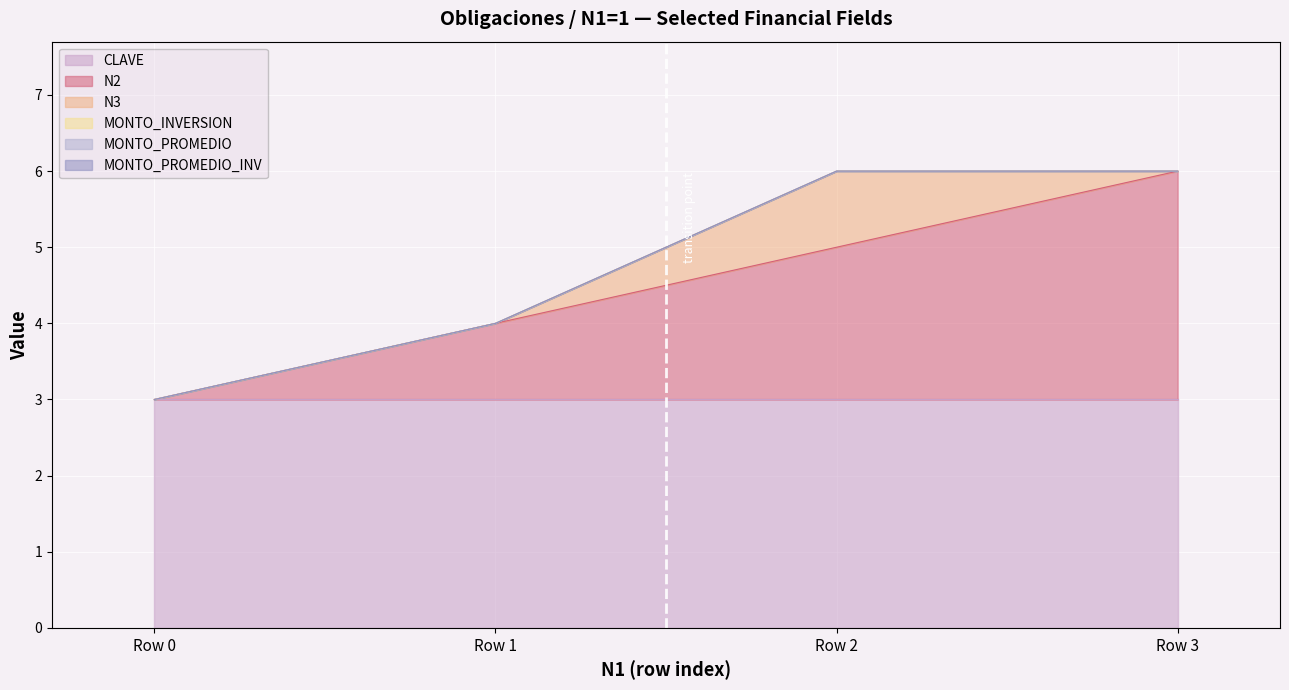

Is the value of N3 at Row 1 greater than the value of MONTO_INVERSION at Row 3?

No